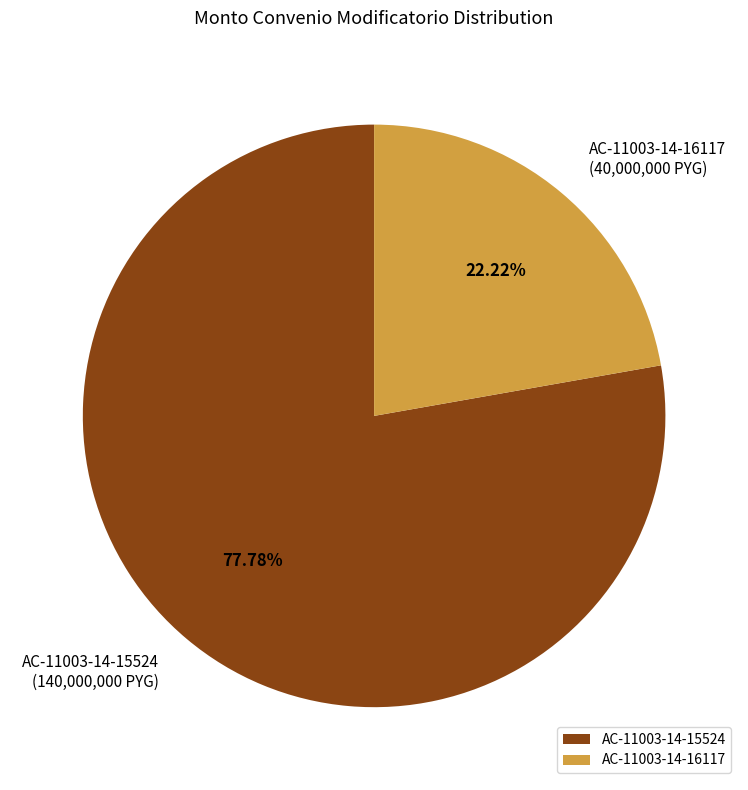

Rank the categories by value from highest to lowest.

AC-11003-14-15524, AC-11003-14-16117